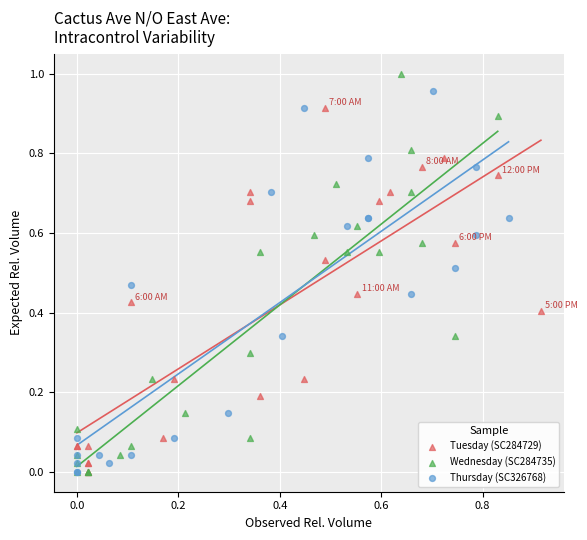

Which series has the widest spread of Y values?

Wednesday (SC284735)